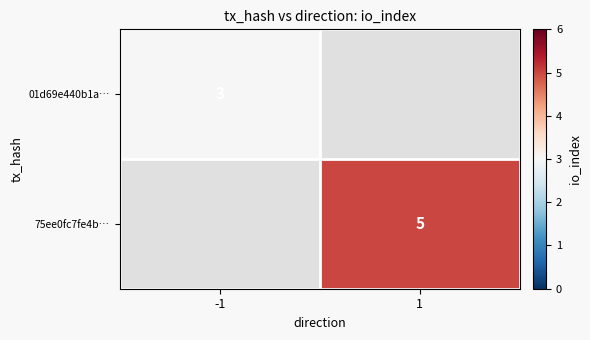

The 01d69e440b1a… series shows 1 at -1. True or false?

False